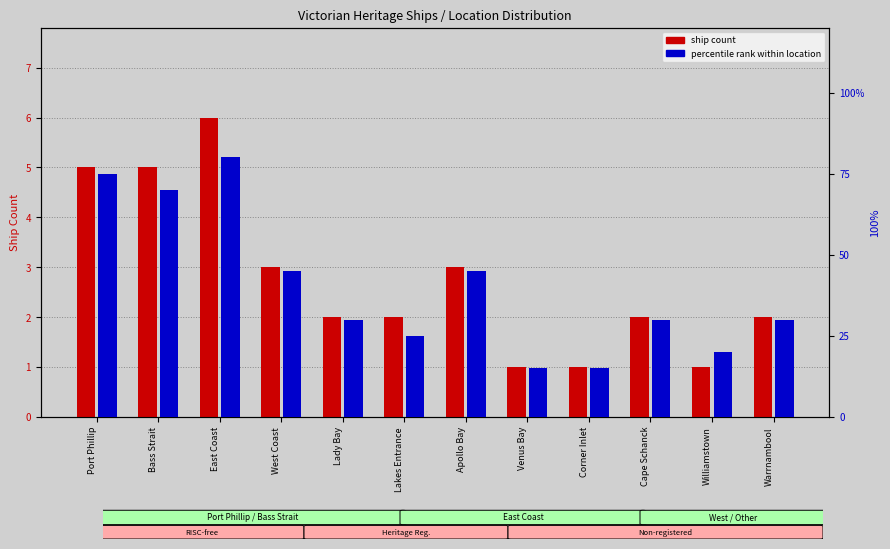

Reading right to left, transcribe all the data shown in this chart.

ship count: Warrnambool=2	Williamstown=1	Cape Schanck=2	Corner Inlet=1	Venus Bay=1	Apollo Bay=3	Lakes Entrance=2	Lady Bay=2	West Coast=3	East Coast=6	Bass Strait=5	Port Phillip=5
percentile rank: Warrnambool=30	Williamstown=20	Cape Schanck=30	Corner Inlet=15	Venus Bay=15	Apollo Bay=45	Lakes Entrance=25	Lady Bay=30	West Coast=45	East Coast=80	Bass Strait=70	Port Phillip=75